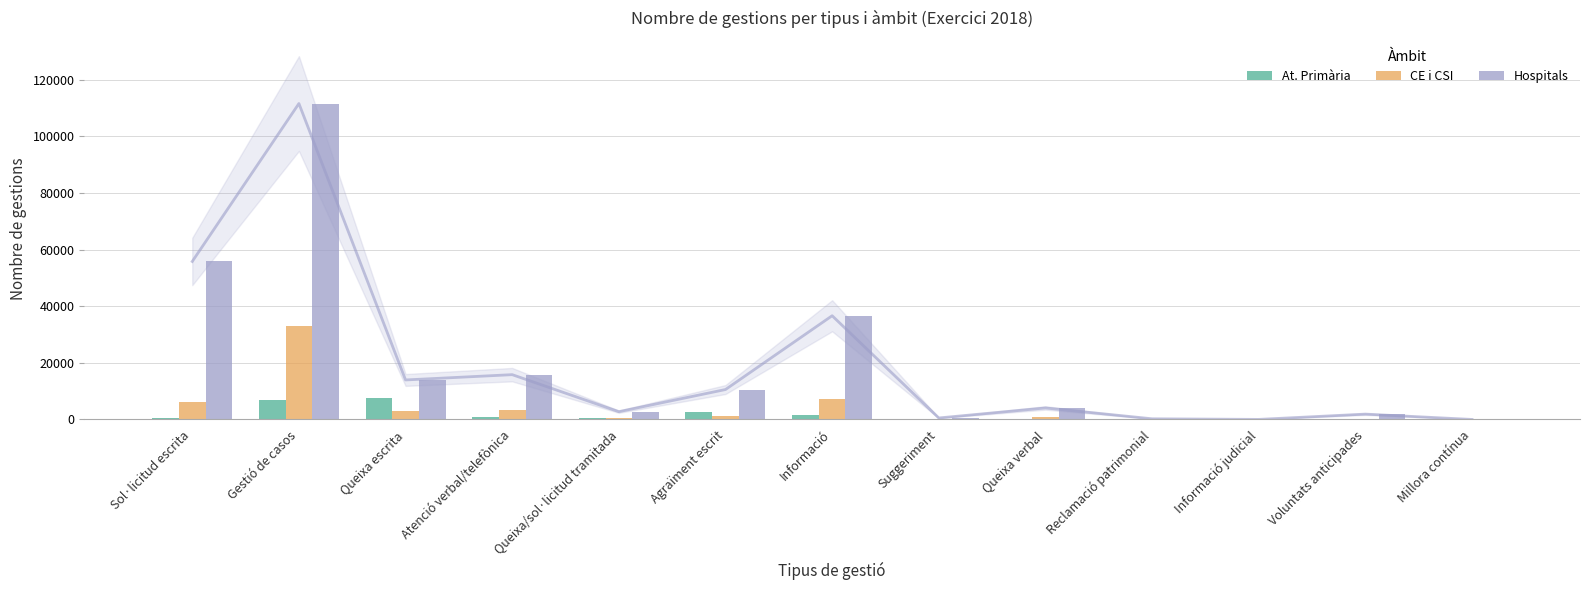

Reading right to left, transcribe all the data shown in this chart.

At. Primària: Millora contínua=0	Voluntats anticipades=18	Informació judicial=3	Reclamació patrimonial=13	Queixa verbal=197	Suggeriment=316	Informació=1482	Agraïment escrit=2797	Queixa/sol·licitud tramitada=517	Atenció verbal/telefònica=730	Queixa escrita=7474	Gestió de casos=6782	Sol·licitud escrita=502
CE i CSI: Millora contínua=1	Voluntats anticipades=104	Informació judicial=3	Reclamació patrimonial=22	Queixa verbal=1039	Suggeriment=88	Informació=7301	Agraïment escrit=1207	Queixa/sol·licitud tramitada=529	Atenció verbal/telefònica=3246	Queixa escrita=3045	Gestió de casos=33026	Sol·licitud escrita=6216
Hospitals: Millora contínua=2	Voluntats anticipades=1889	Informació judicial=19	Reclamació patrimonial=236	Queixa verbal=4063	Suggeriment=529	Informació=36645	Agraïment escrit=10573	Queixa/sol·licitud tramitada=2746	Atenció verbal/telefònica=15827	Queixa escrita=13955	Gestió de casos=111621	Sol·licitud escrita=55818